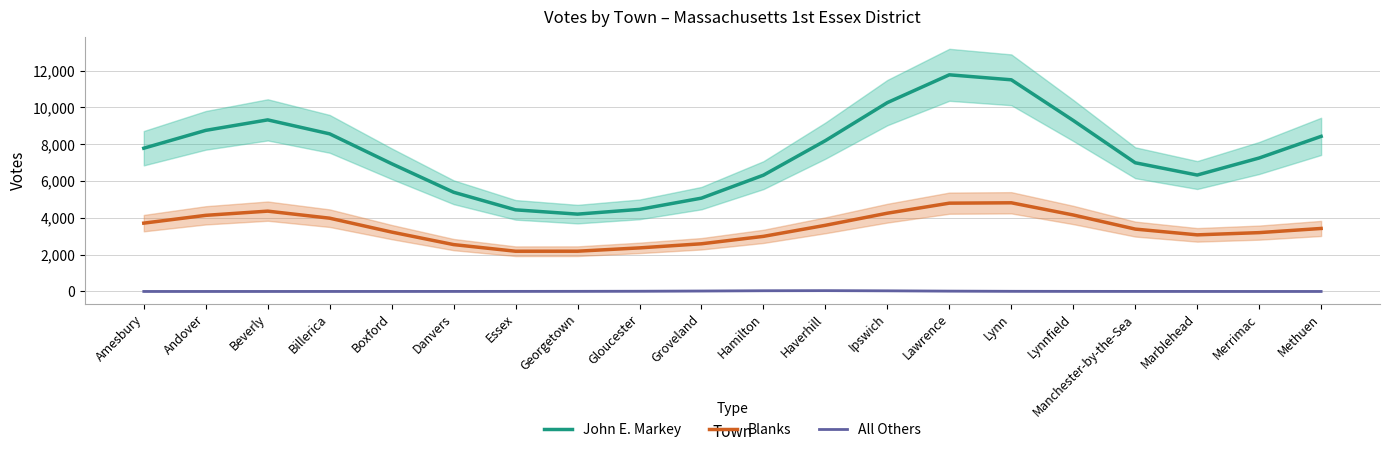

True or false: Blanks and All Others cross at least once.

False